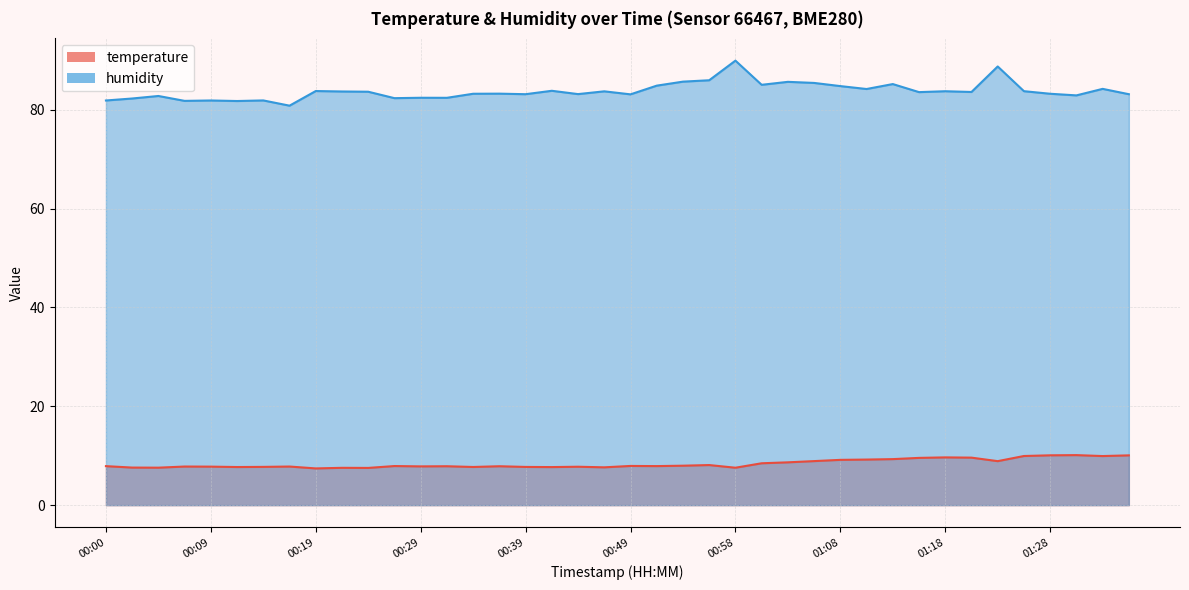

True or false: temperature has more than 0 interior local peaks.

True